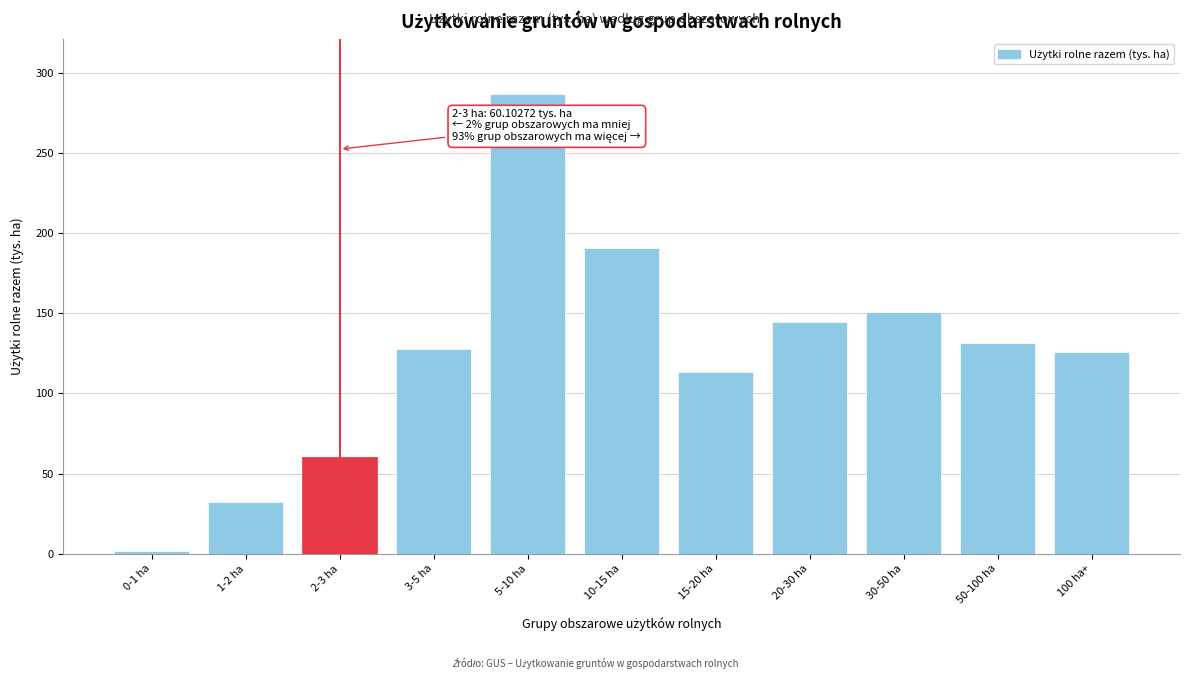

Reading left to right, transcribe all the data shown in this chart.

0-1 ha=1.8	1-2 ha=32.2	2-3 ha=60.1	3-5 ha=127.8	5-10 ha=286.8	10-15 ha=190.7	15-20 ha=113.6	20-30 ha=144.9	30-50 ha=151.1	50-100 ha=131.2	100 ha+=125.9